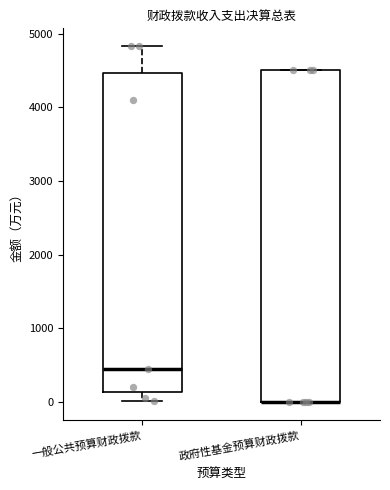

Reading left to right, transcribe this box plot: for each box, give where its median line is, the range the box spans, and where its two whiskers end, as read against the y-axis. The values are not printed on the chart, so give them approximately, as read against the axis.

一般公共预算财政拨款: median 500, box 100 to 4500, whiskers 0 to 4800
政府性基金预算财政拨款: median 0 (drawn on the box's lower edge), box 0 to 4500, whiskers 0 to 4500